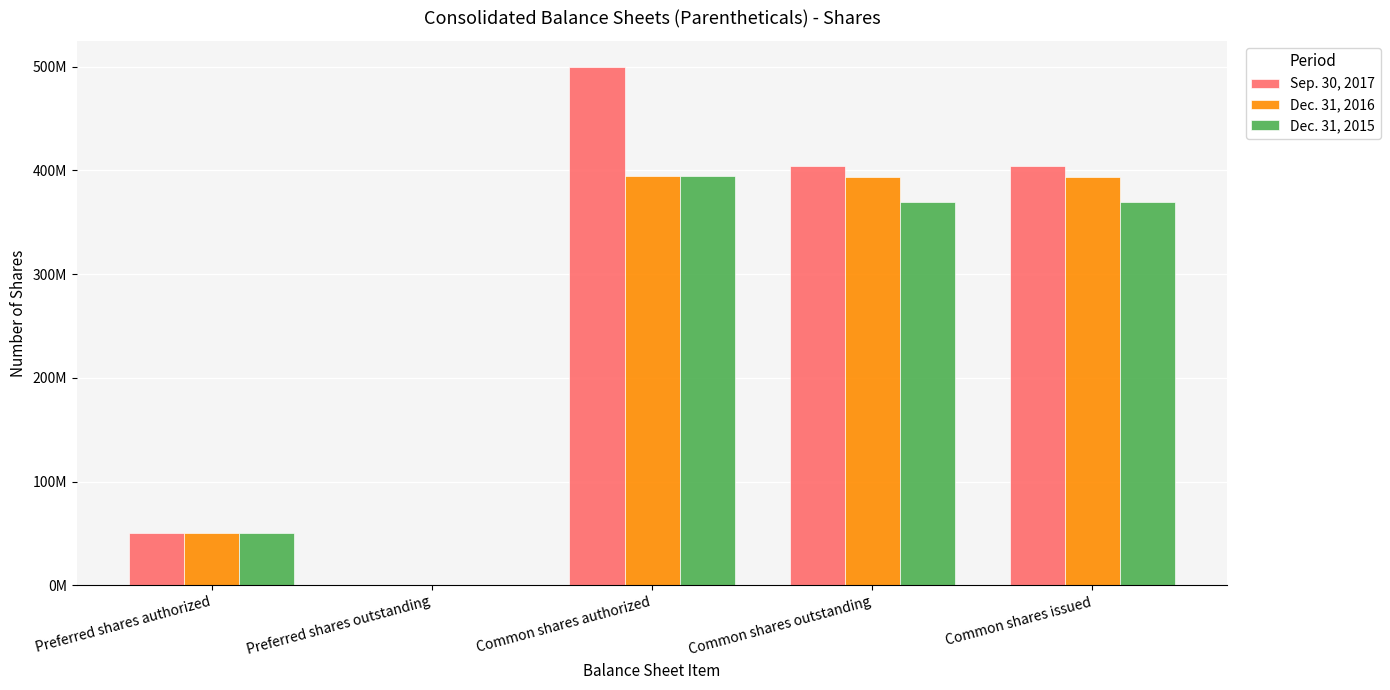

What are all the series names shown in the legend?

Sep. 30, 2017, Dec. 31, 2016, Dec. 31, 2015